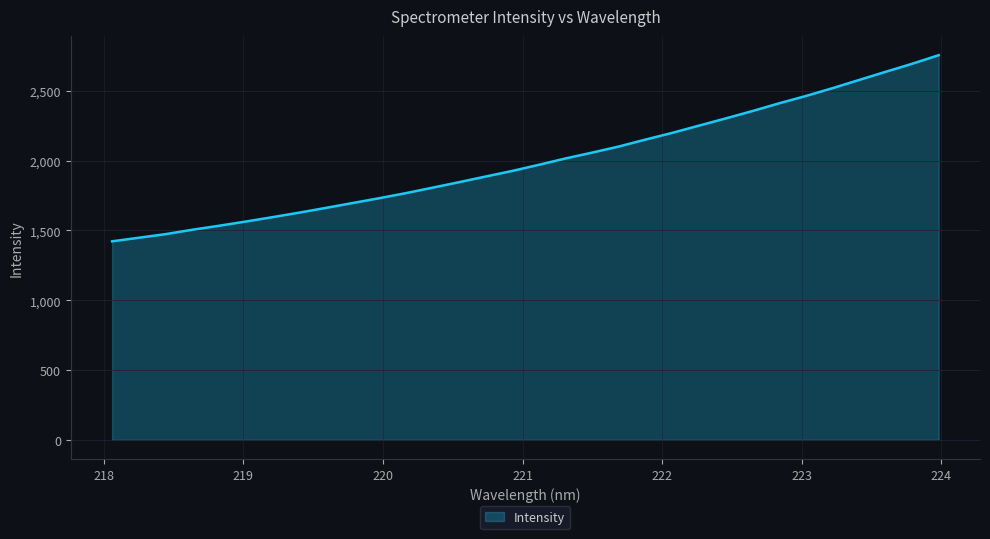

What is the difference between the maximum and minimum values?

1333.7